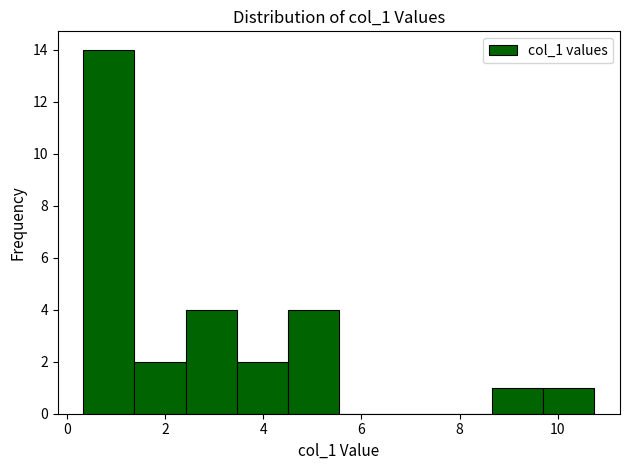

Reading left to right, list every bar in this chart as the range it spans on the x-axis followed by its height. Neither the bar edges nor the heights are printed on the chart, so give them approximately, as read against the axes.

0.4 to 1.4: 14
1.4 to 2.4: 2
2.4 to 3.4: 4
3.4 to 4.6: 2
4.6 to 5.6: 4
5.6 to 6.6: 0
6.6 to 7.6: 0
7.6 to 8.6: 0
8.6 to 9.8: 1
9.8 to 10.8: 1